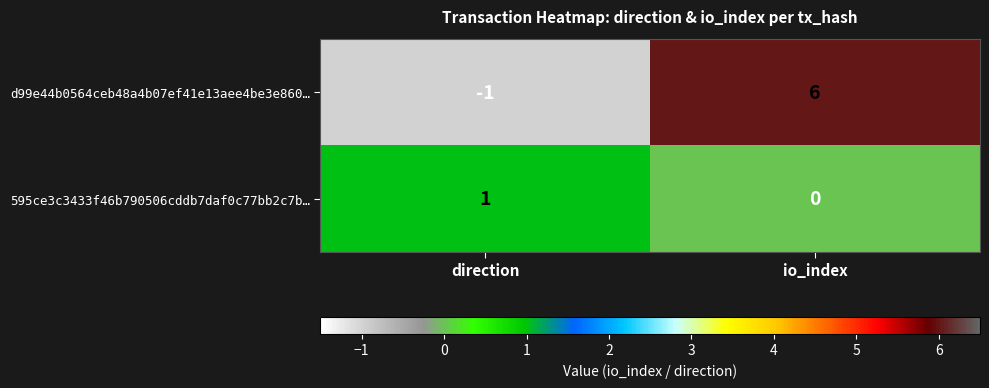

How many values in d99e44b0564ceb48a4b07ef41e13aee4be3e860… are above zero?

1